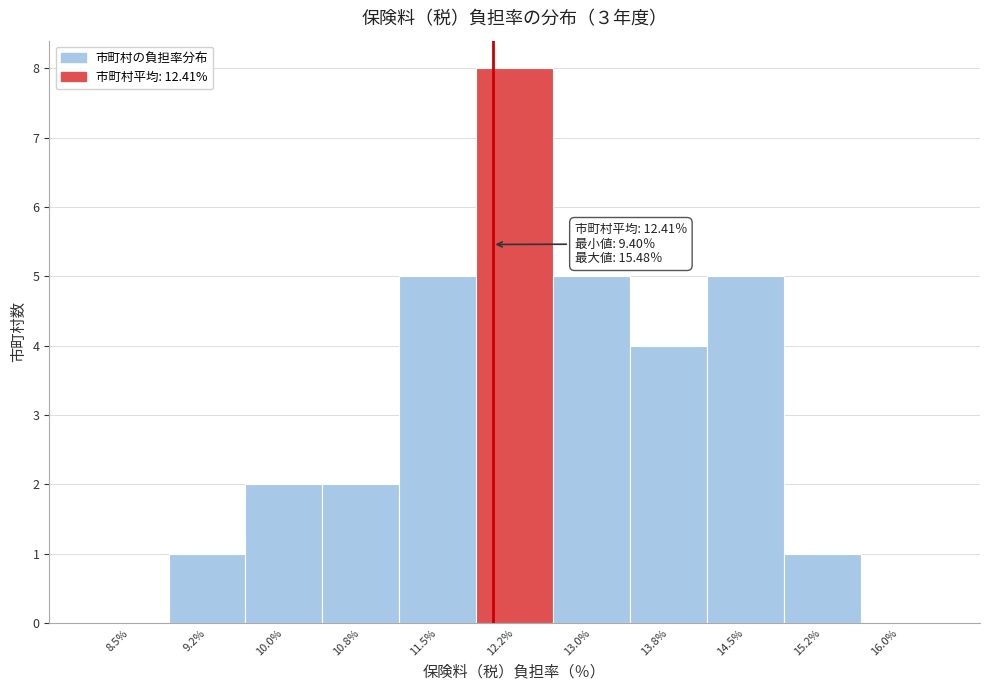

Reading left to right, what are all the values shown in this chart?

8.5%=0	9.2%=1	10.0%=2	10.8%=2	11.5%=5	12.2%=8	13.0%=5	13.8%=4	14.5%=5	15.2%=1	16.0%=0